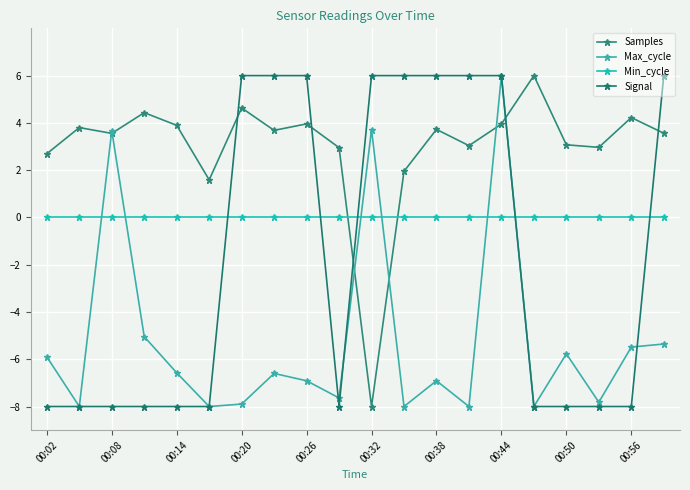

How many lines are shown in the chart?

4